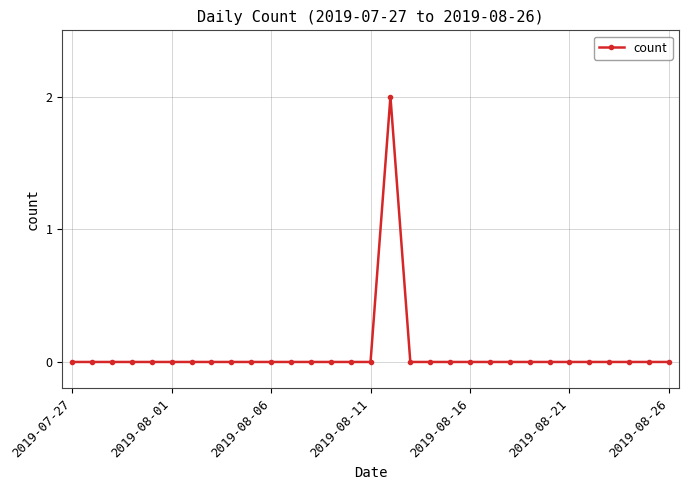

Is it true that the value at 2019-08-21 is 0?

True